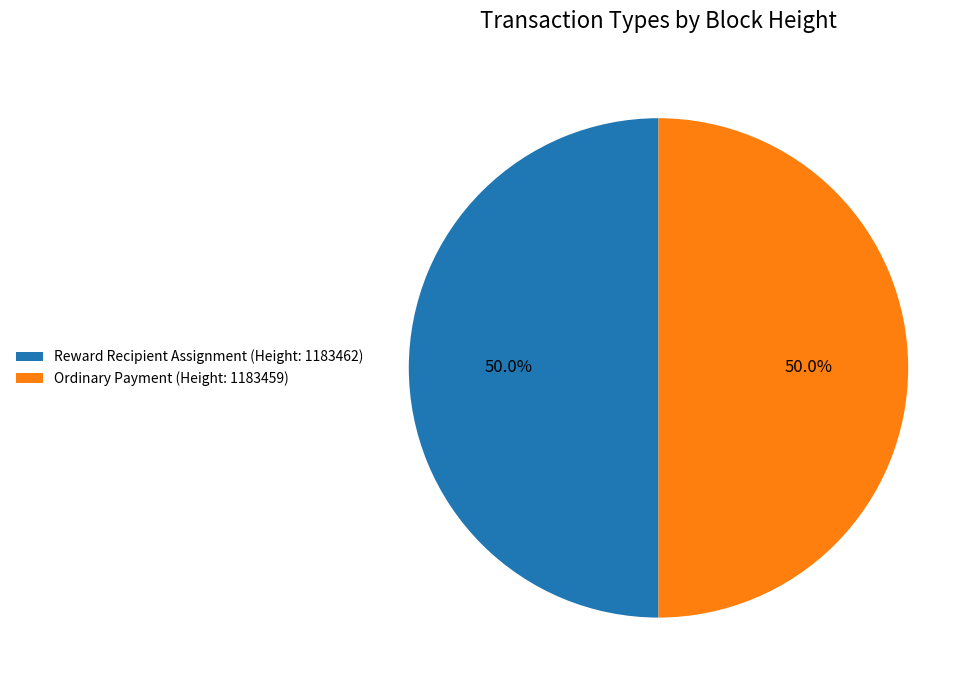

What is the ratio of the value at Ordinary Payment (Height: 1183459) to the value at Reward Recipient Assignment (Height: 1183462)?

1.0